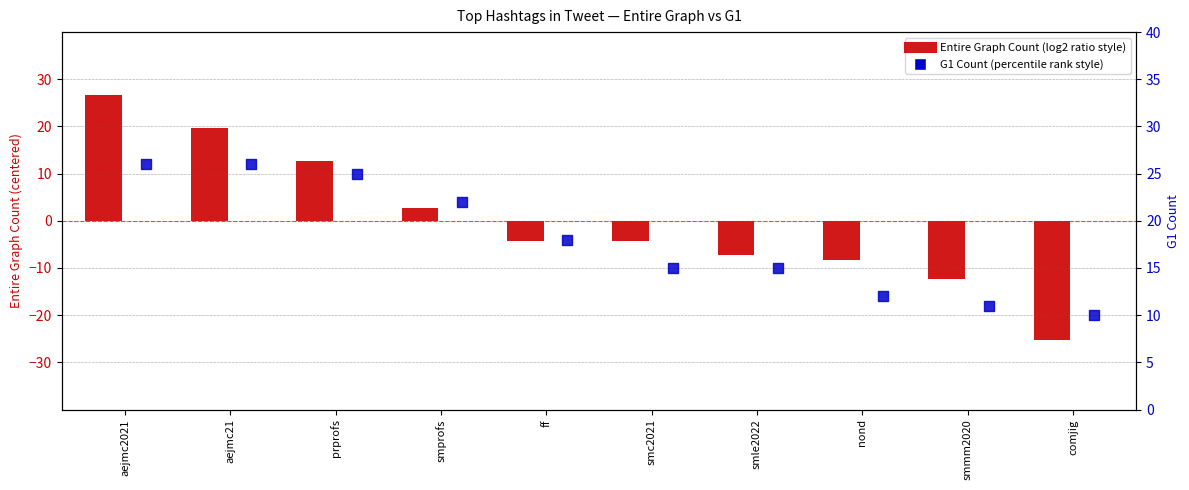

What is the total value across all series at ff?

13.7